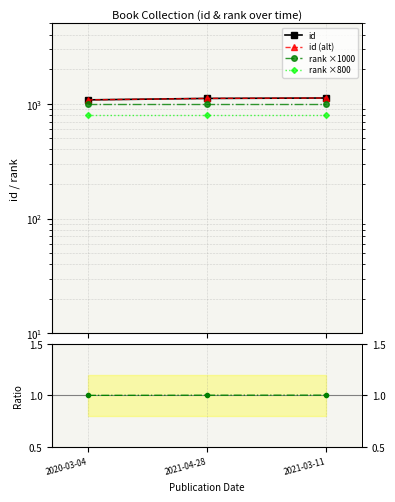

List the labels in order of id value, smallest first.

2020-03-04, 2021-04-28, 2021-03-11